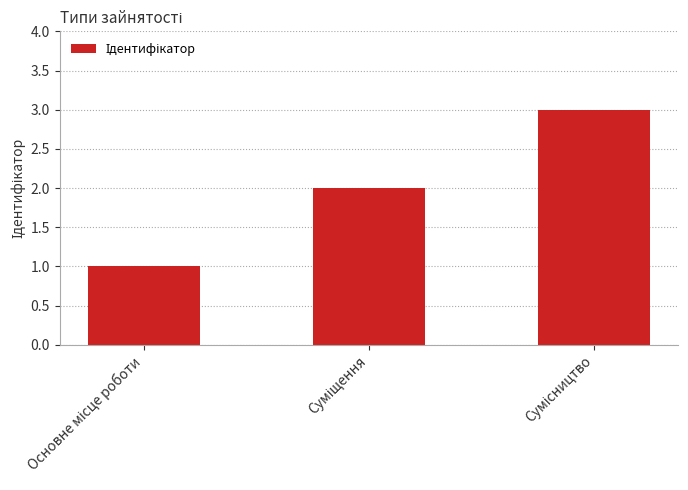

What is the difference between the maximum and minimum values?

2